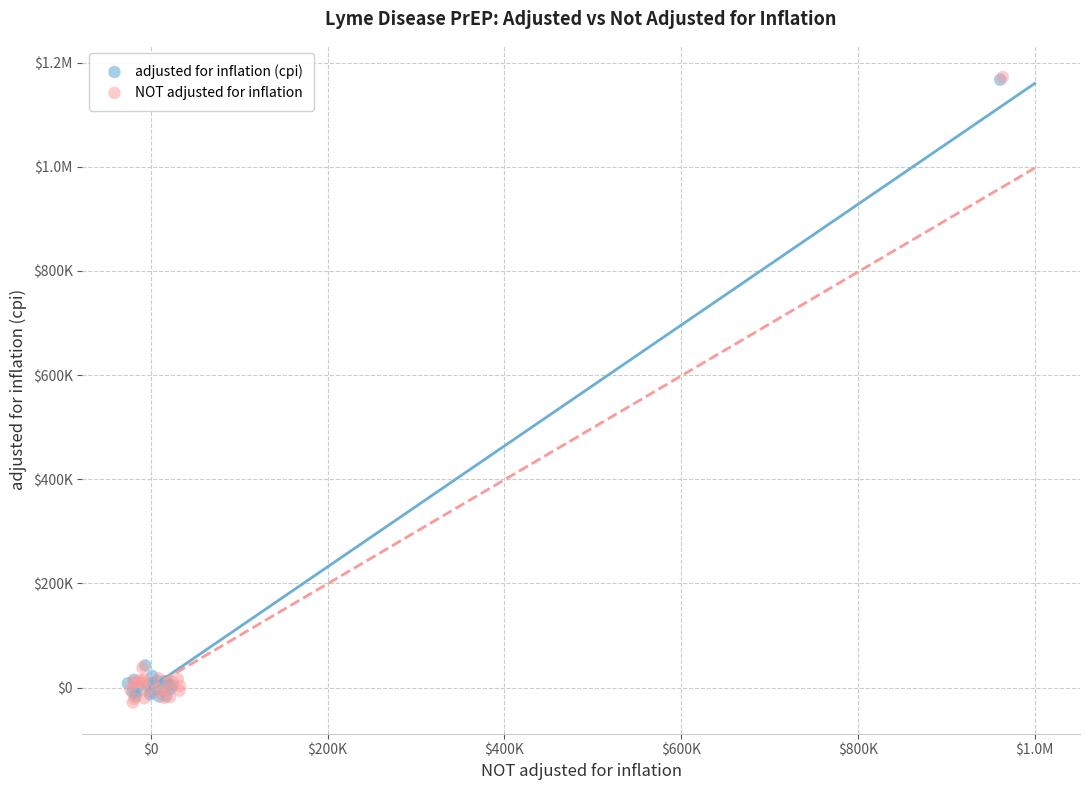

What are all the series names shown in the legend?

adjusted for inflation (cpi), NOT adjusted for inflation